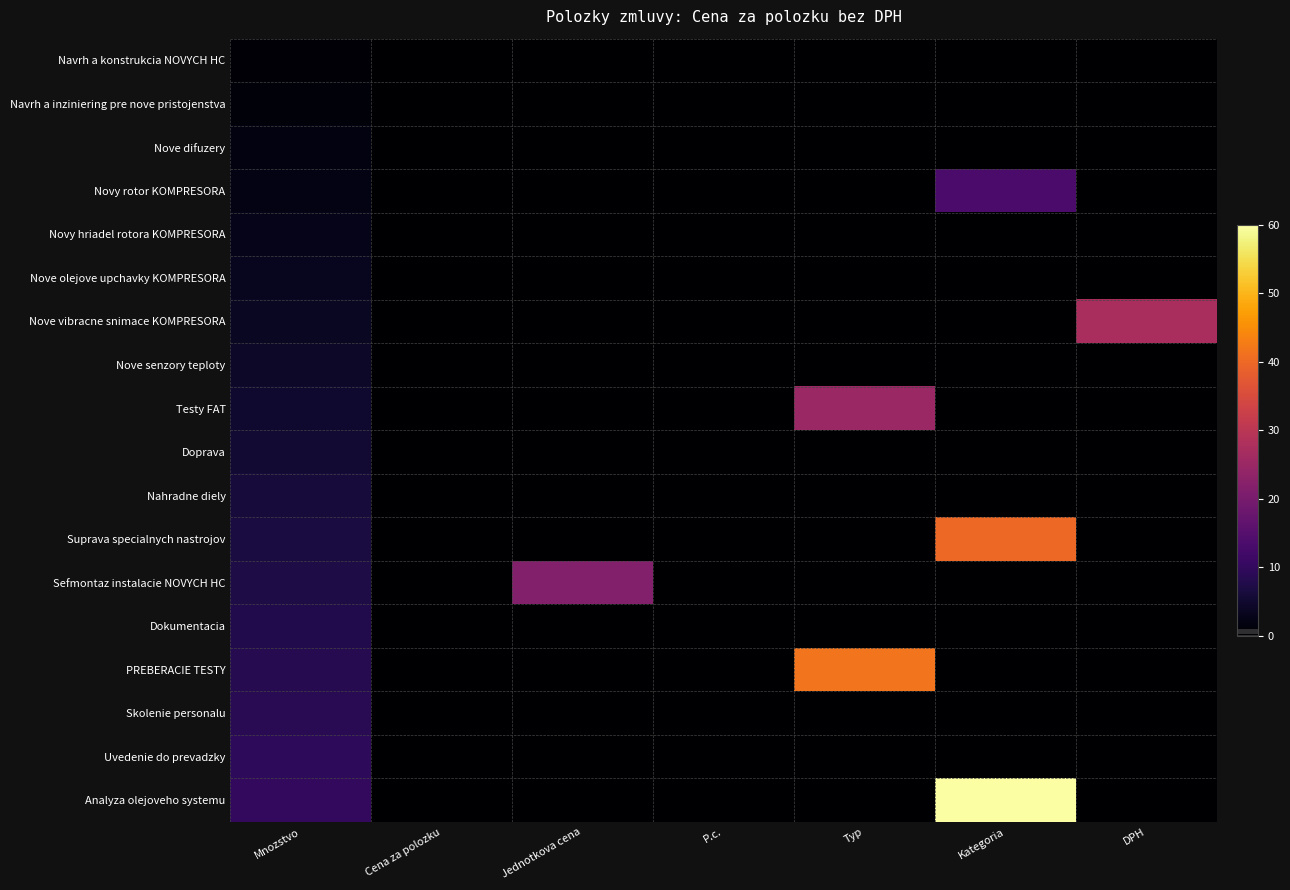

What is the total value across all series at Kategoria?

113.3